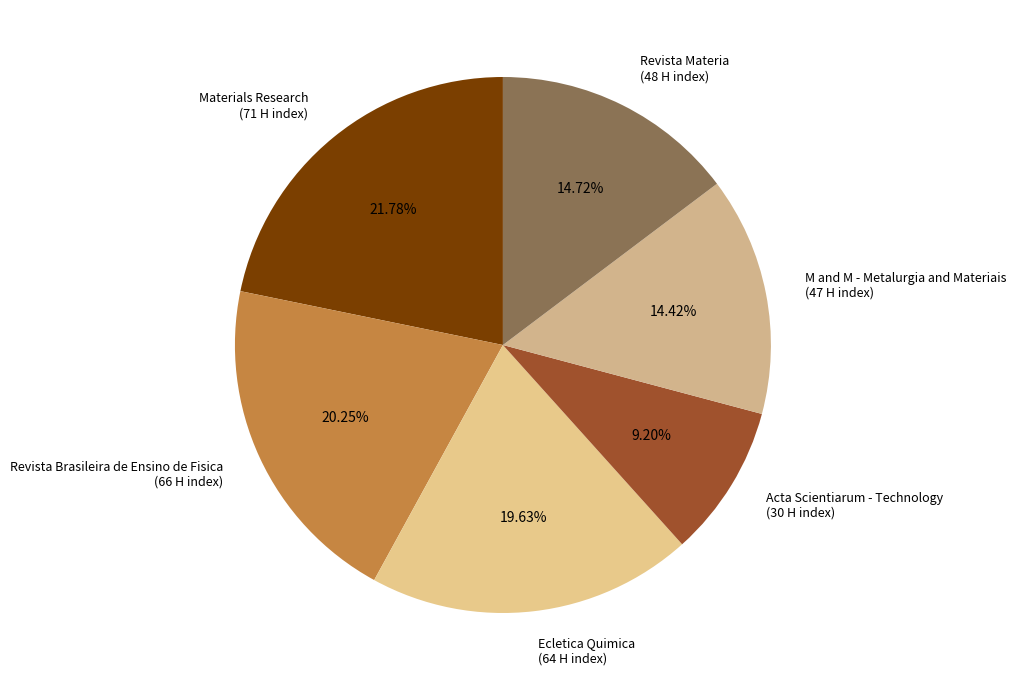

True or false: Materials Research accounts for 8% of the total.

False